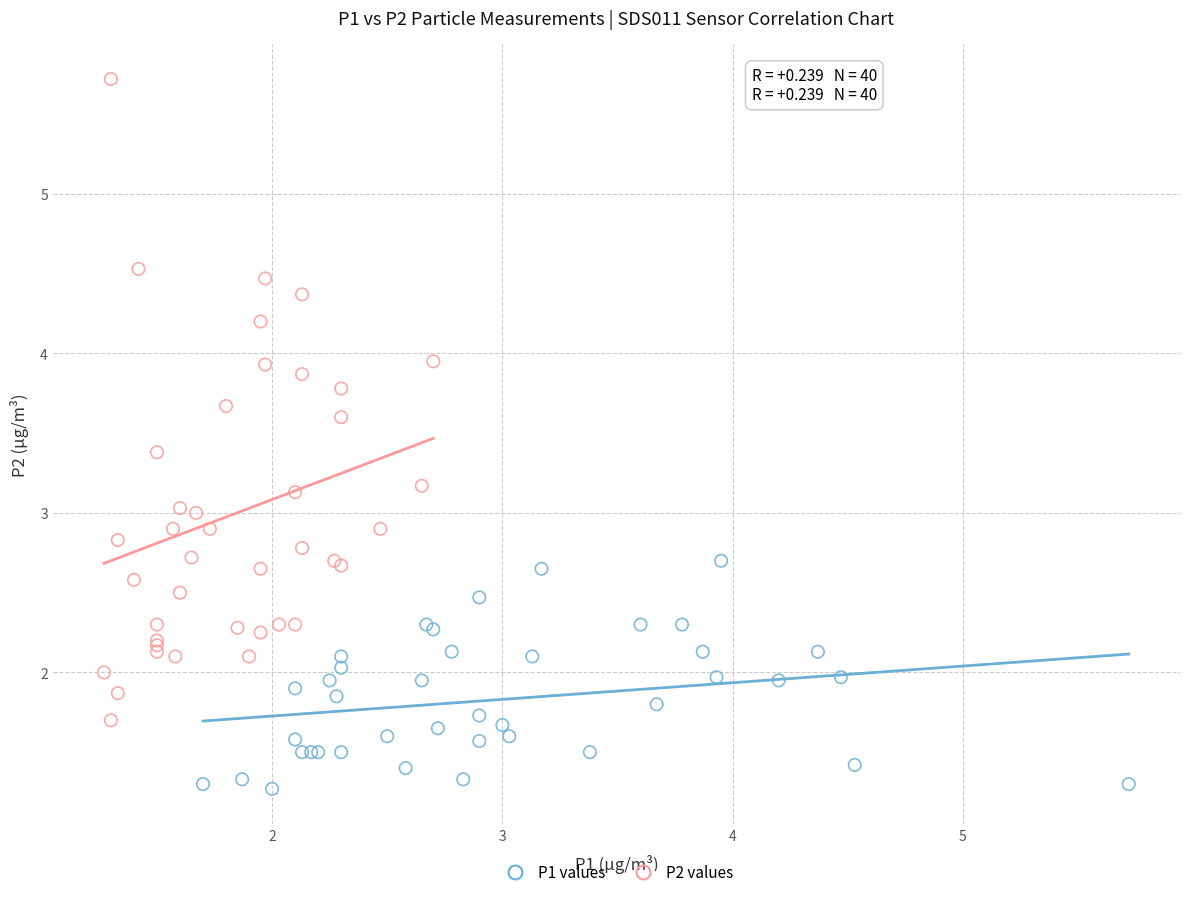

Which series has the largest Y range (max minus min)?

P2 values